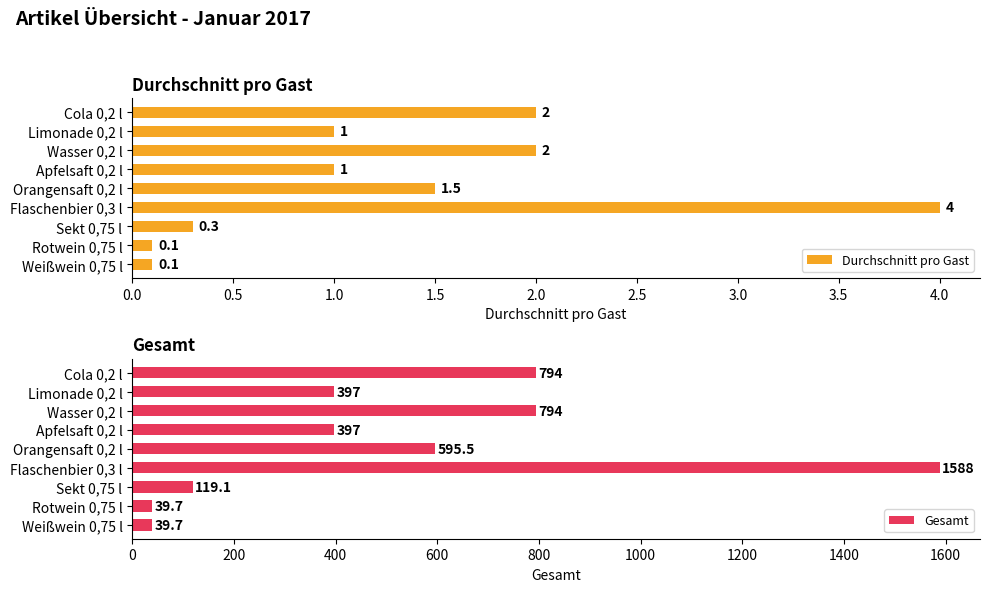

Which series has the largest total across all categories?

Gesamt